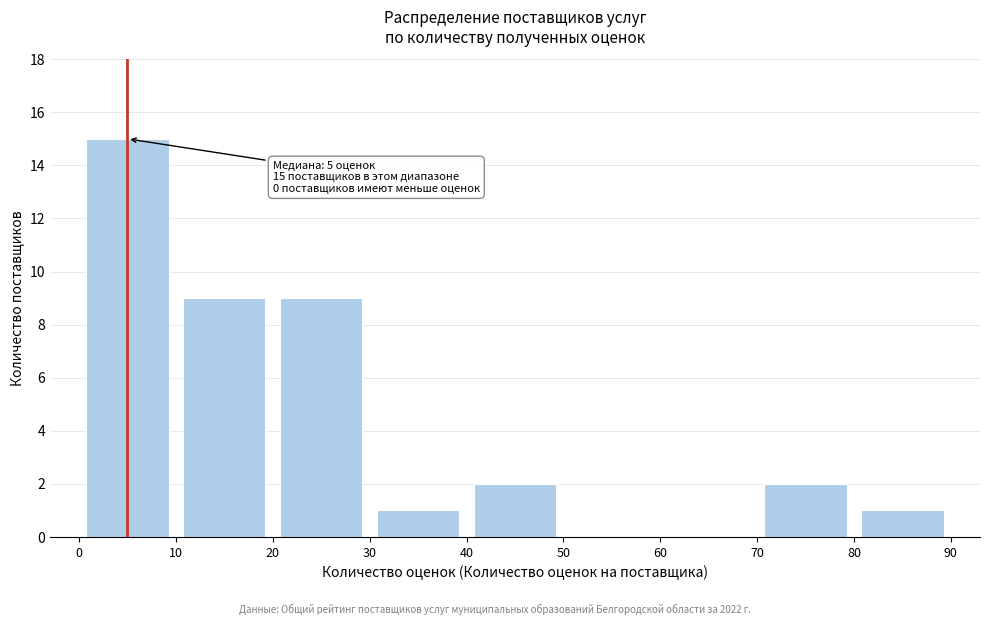

Which range on the x-axis has the tallest bar?

0 to 10